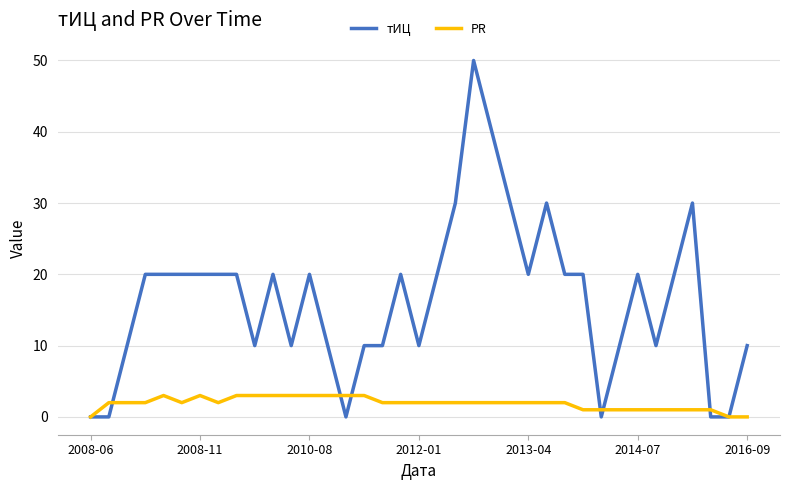

At how many categories does at least one series exceed 15?

21